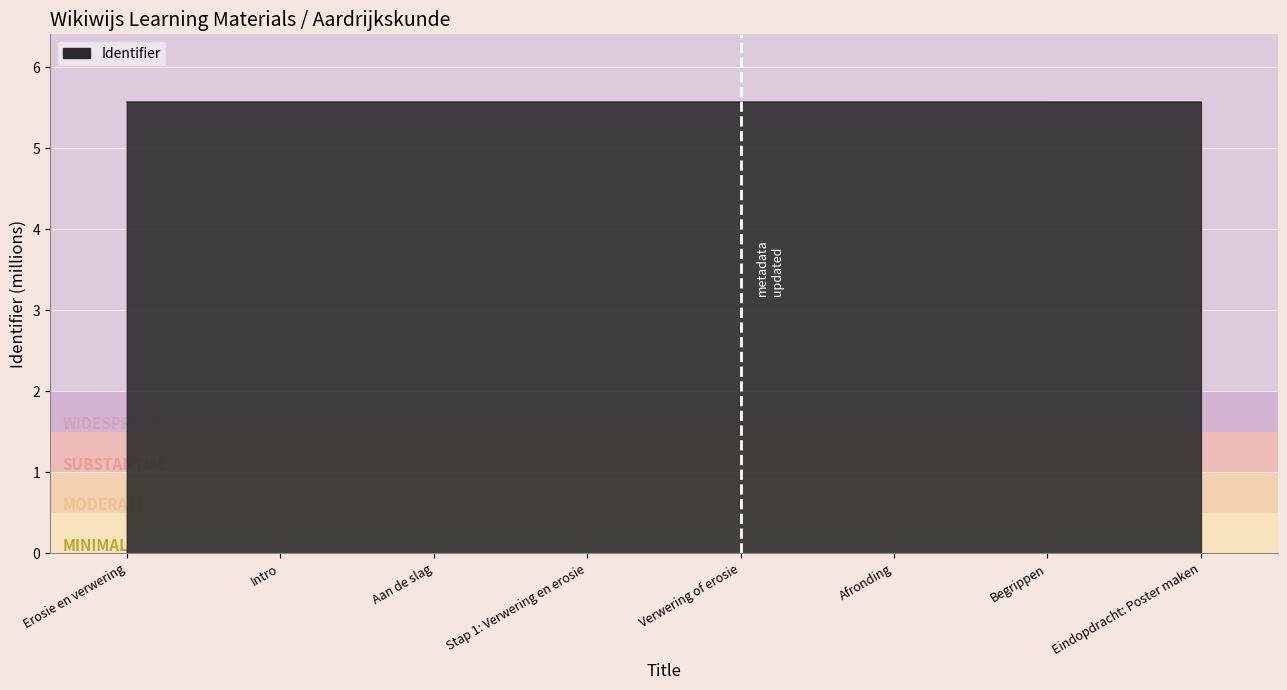

What is the approximate value at Eindopdracht: Poster maken?

5.6